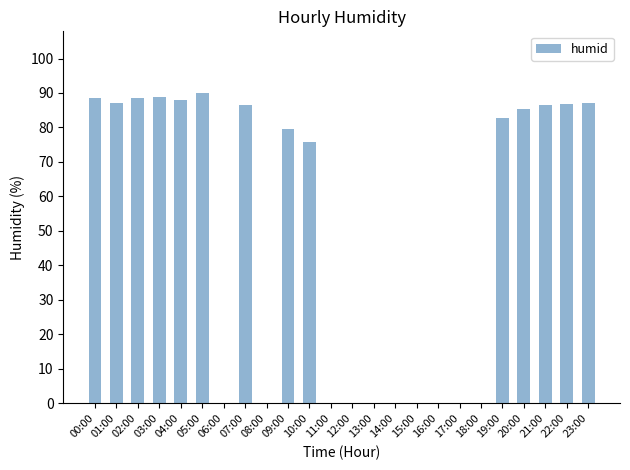

Which category has the highest value across all series?

05:00